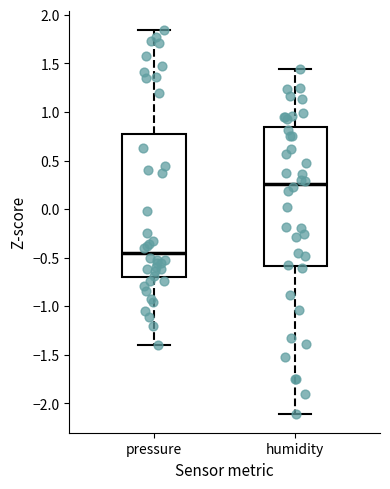

Which box's median line is the highest?

humidity